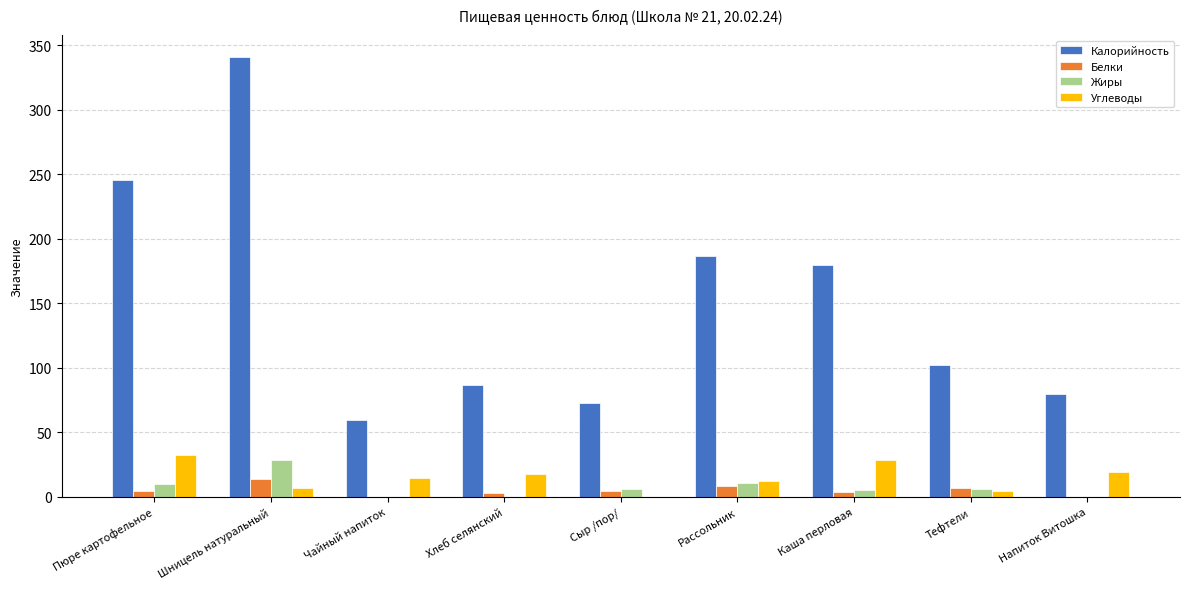

Are the bars grouped side by side (vs. stacked)?

Yes